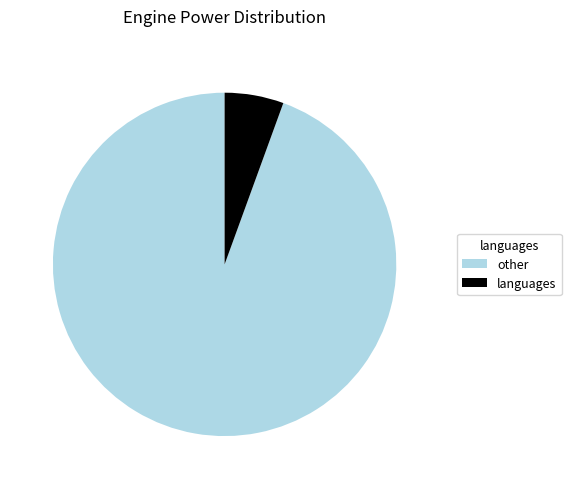

Does any single category account for the majority?

Yes